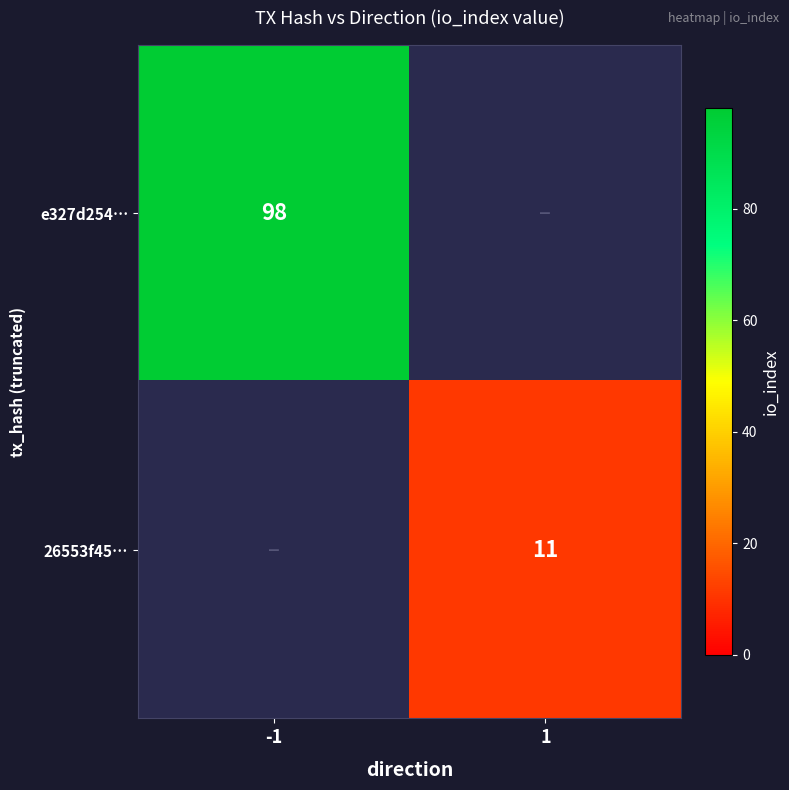

How many categories are shown in the chart?

2